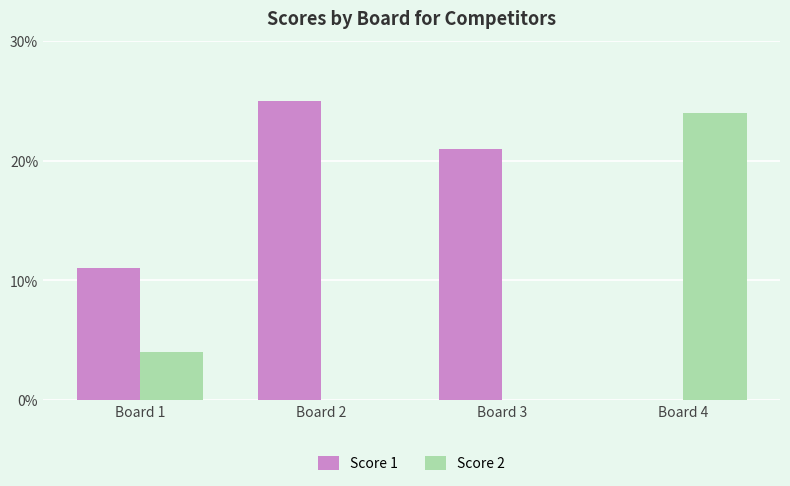

What is the total value across all series at Board 2?

25